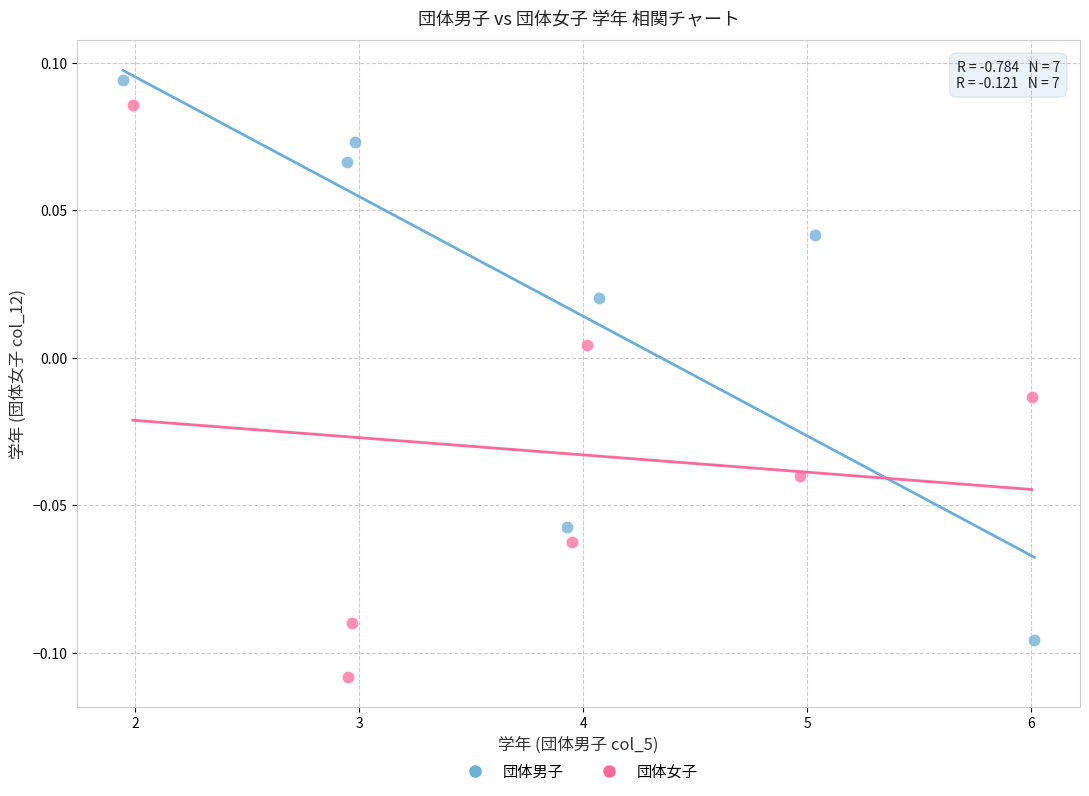

Which series reaches the minimum Y coordinate?

団体女子